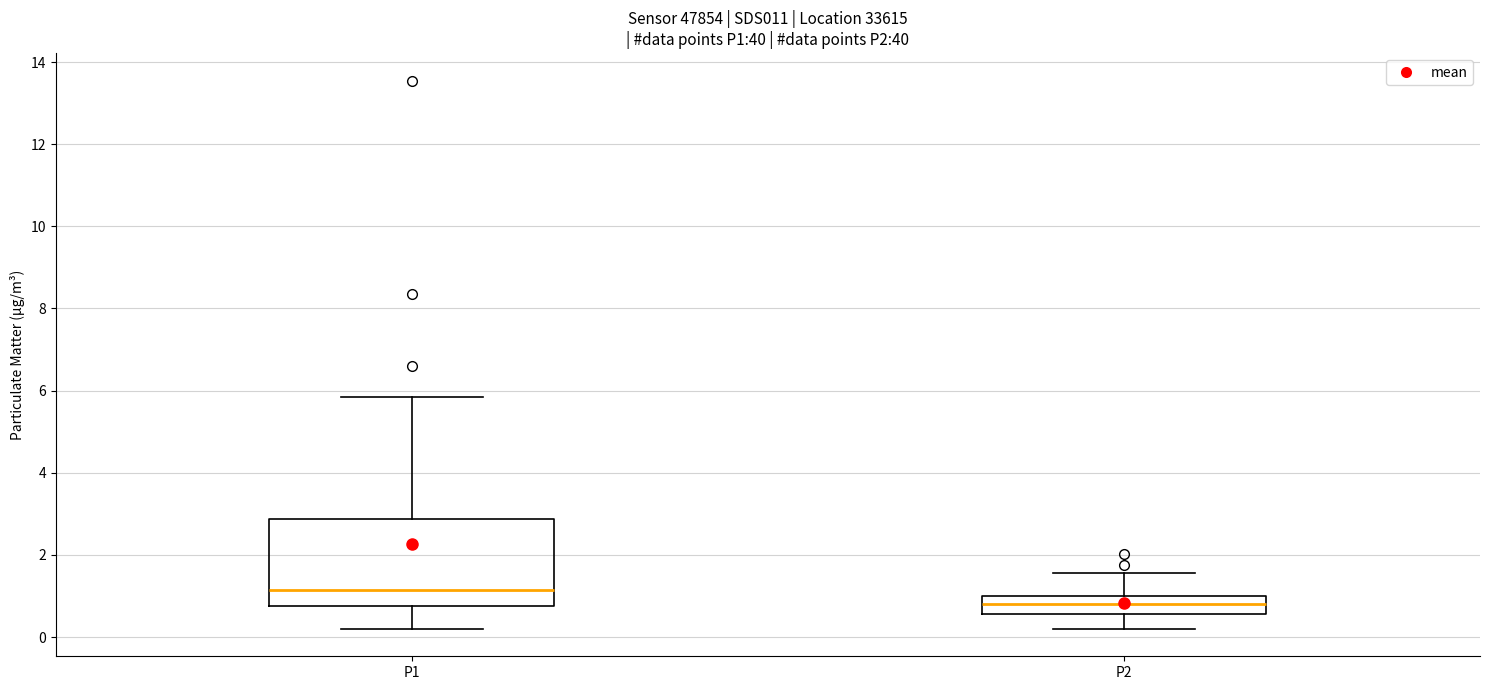

Reading left to right, read every box against the y-axis: the position of its median line, the range the box covers, and the ends of its whiskers. The values are not printed on the chart, so give them approximately, as read against the axis.

P1: median 1.2, box 0.8 to 2.8, whiskers 0.2 to 5.8
P2: median 0.8, box 0.6 to 1.0, whiskers 0.2 to 1.6